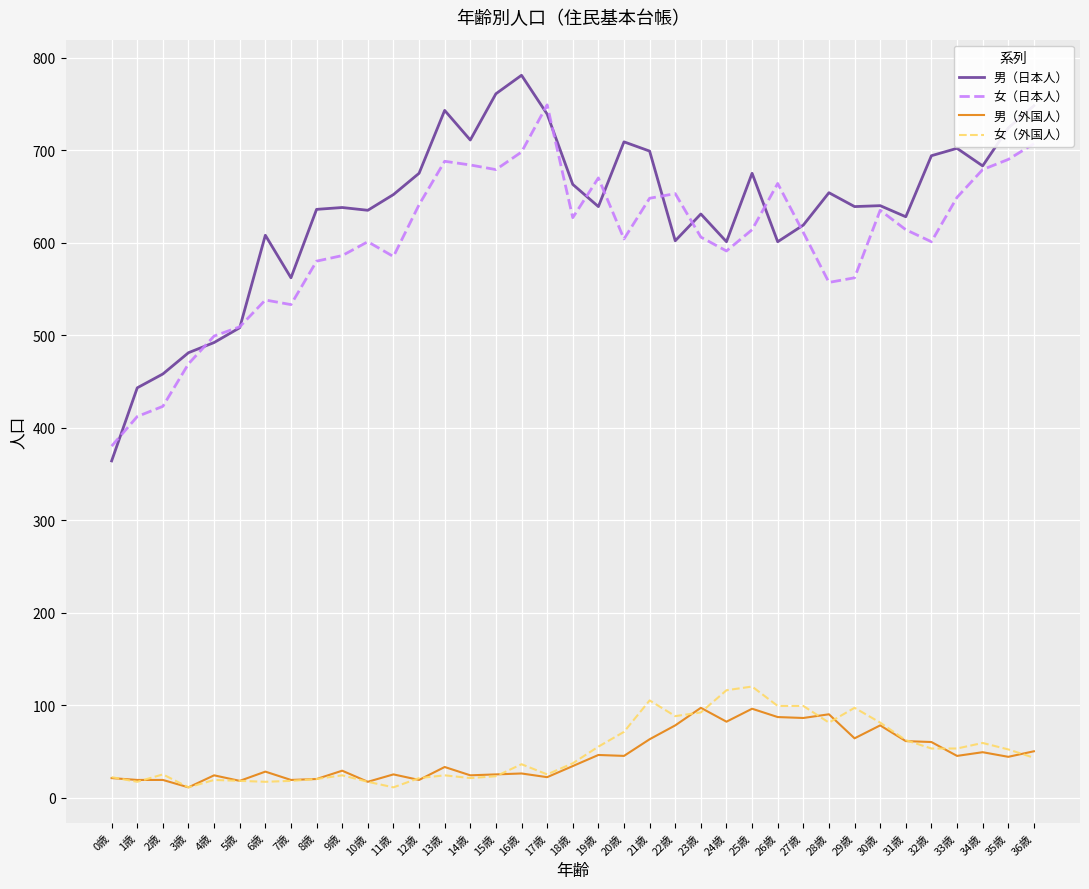

Between 2歳 and 26歳, which series saw the biggest shift?

女（日本人）